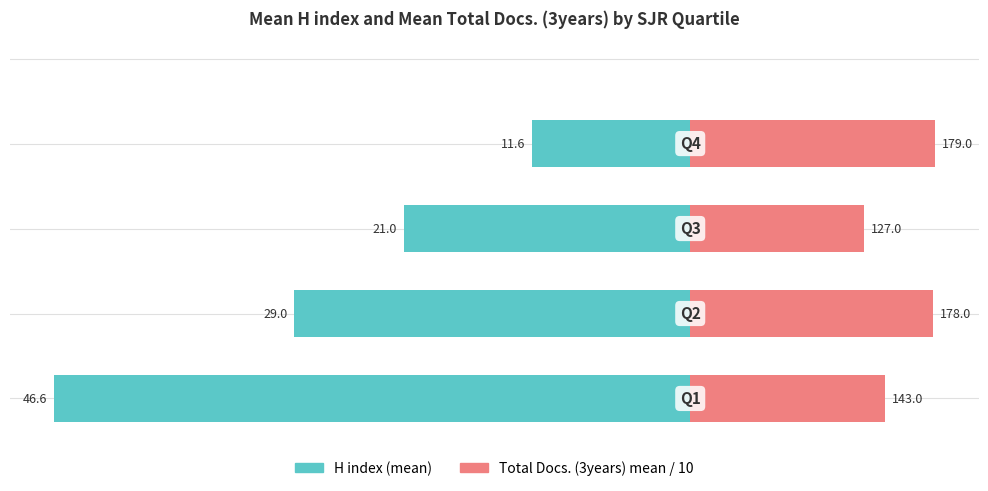

Which has a higher value, −20 or −50?

−20